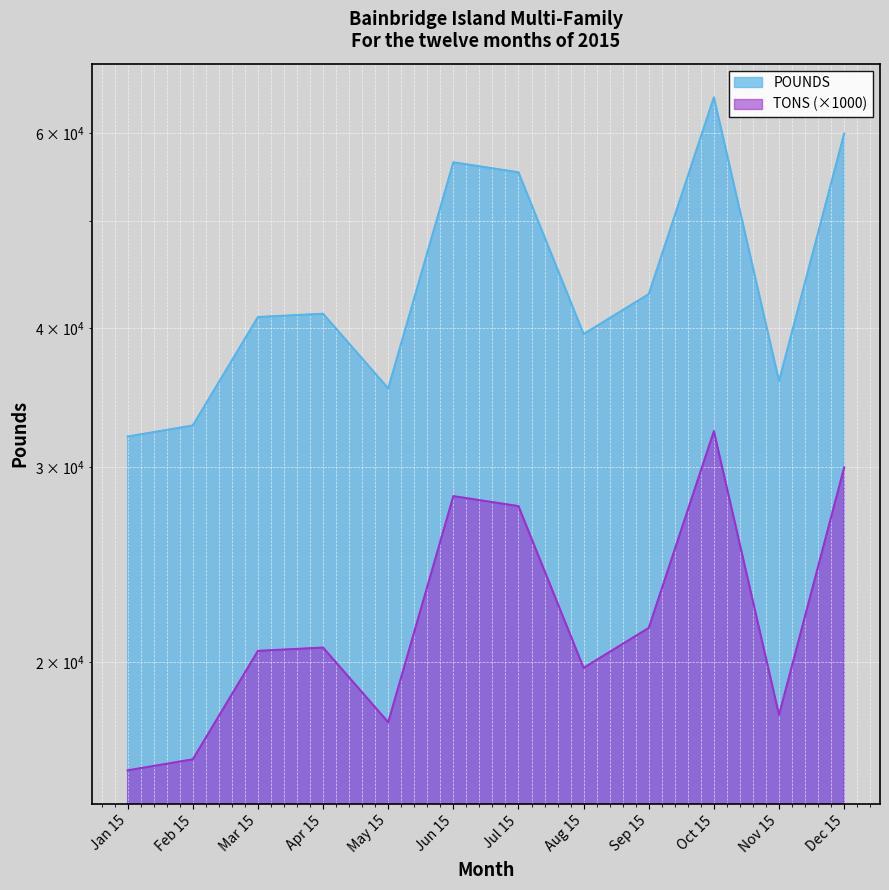

What are all the series names shown in the legend?

POUNDS, TONS